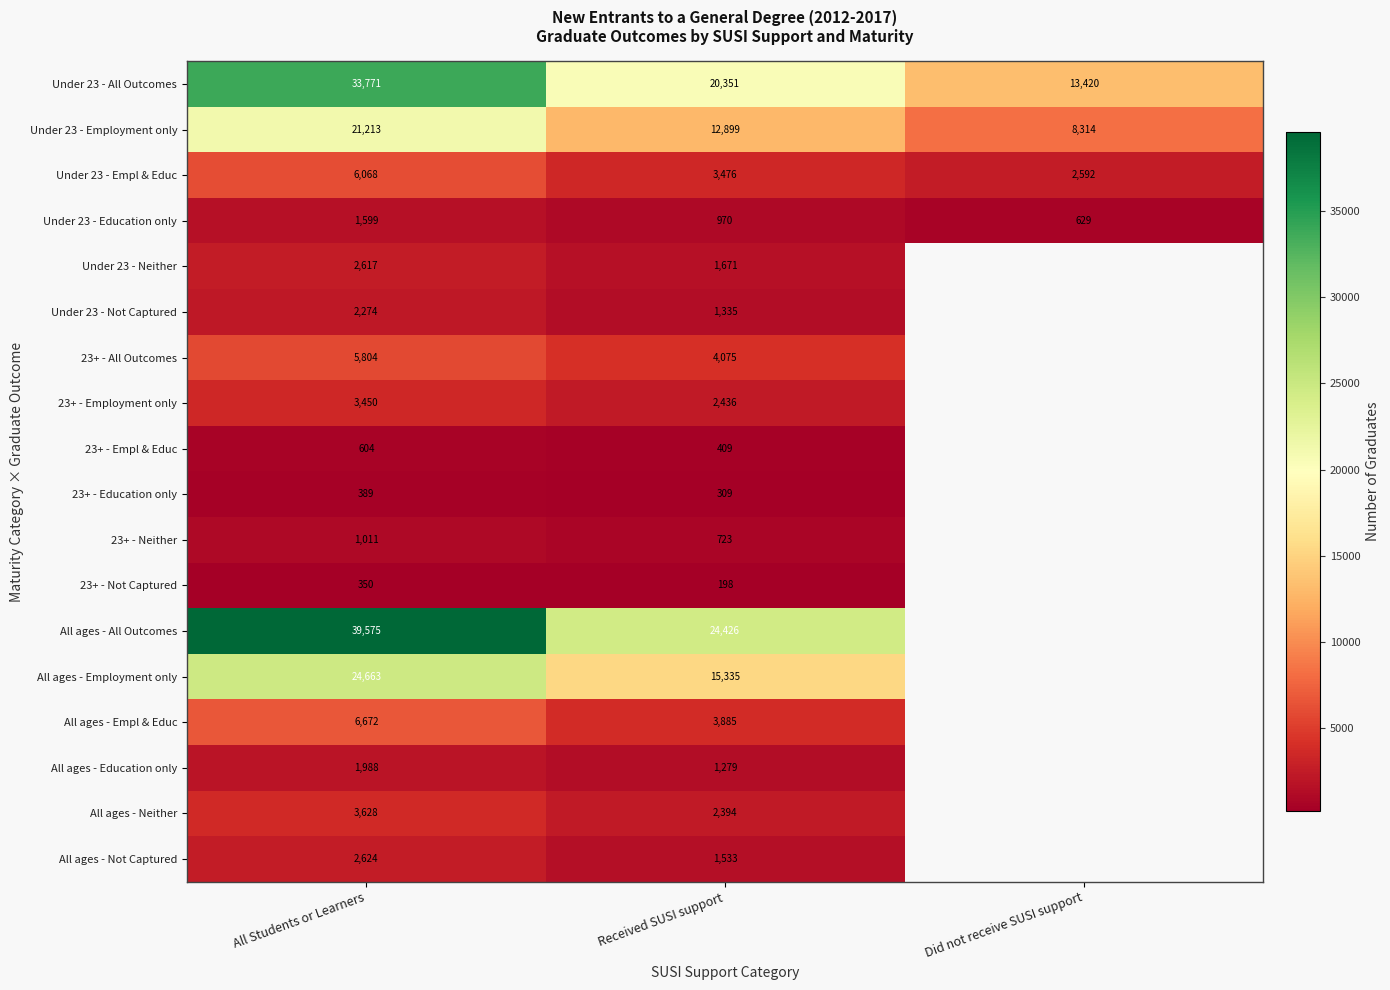

Which series changed the most between All Students or Learners and Received SUSI support?

All ages - All Outcomes